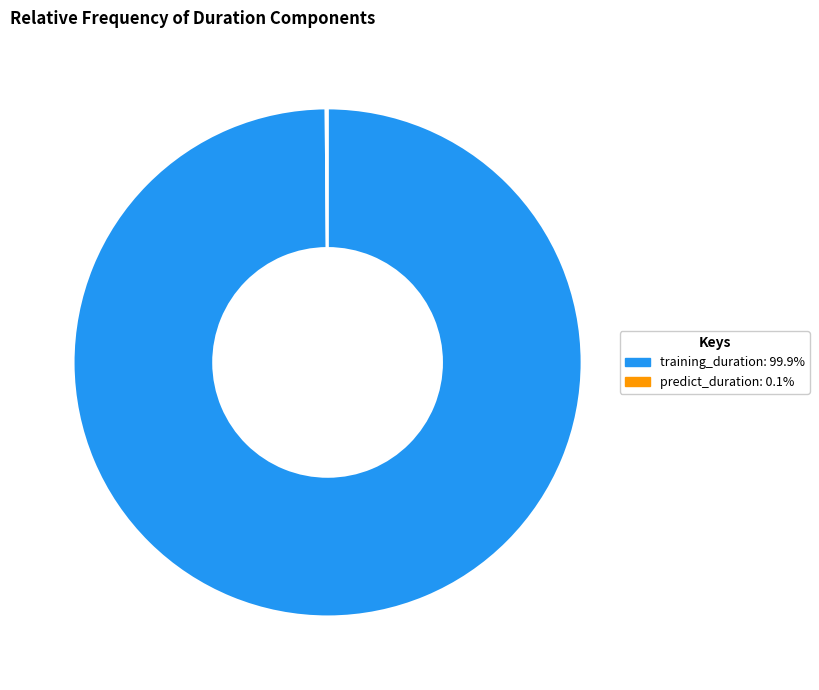

Is training_duration: 99.9% the majority of the pie?

Yes